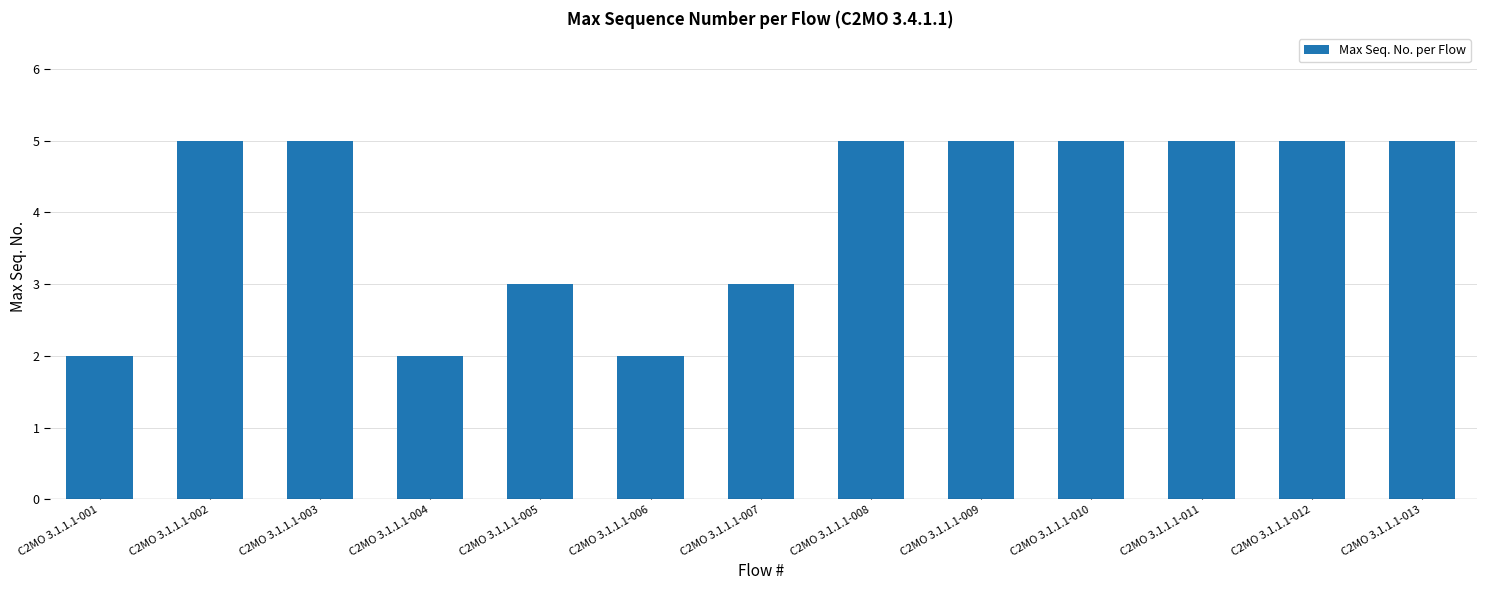

How many data points are less than 5?

5